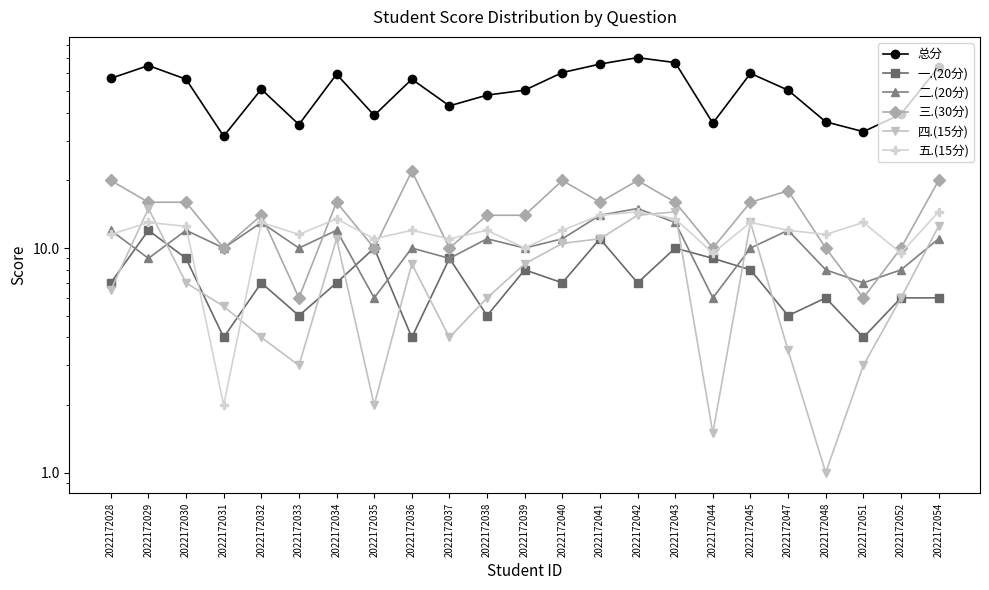

What is the value of the 总分 point at the 7th from the left?

59.5